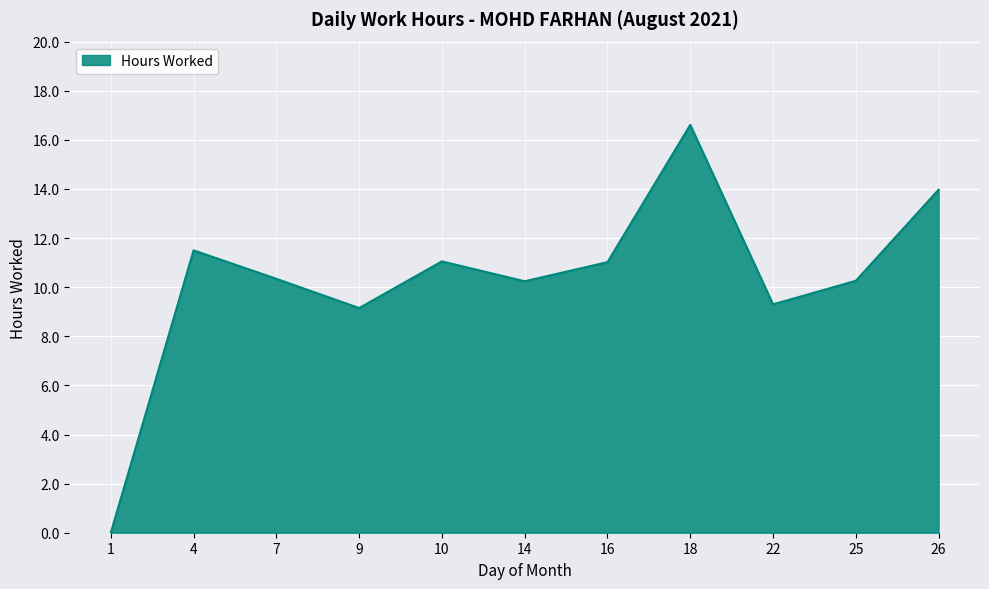

True or false: the data shows 14.0 at 26.

True